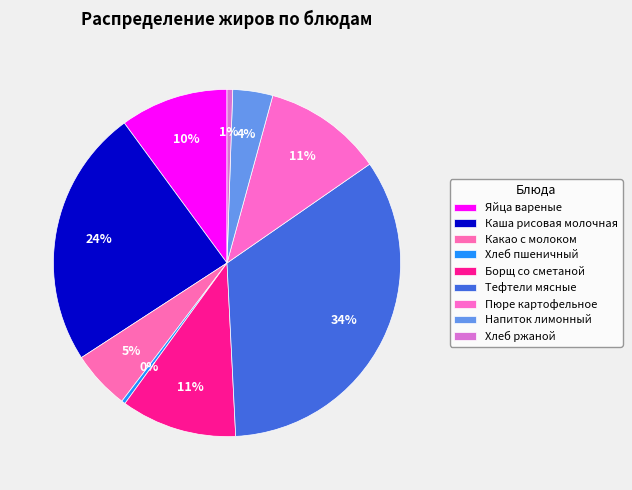

Which has a higher value, Хлеб пшеничный or Борщ со сметаной?

Борщ со сметаной